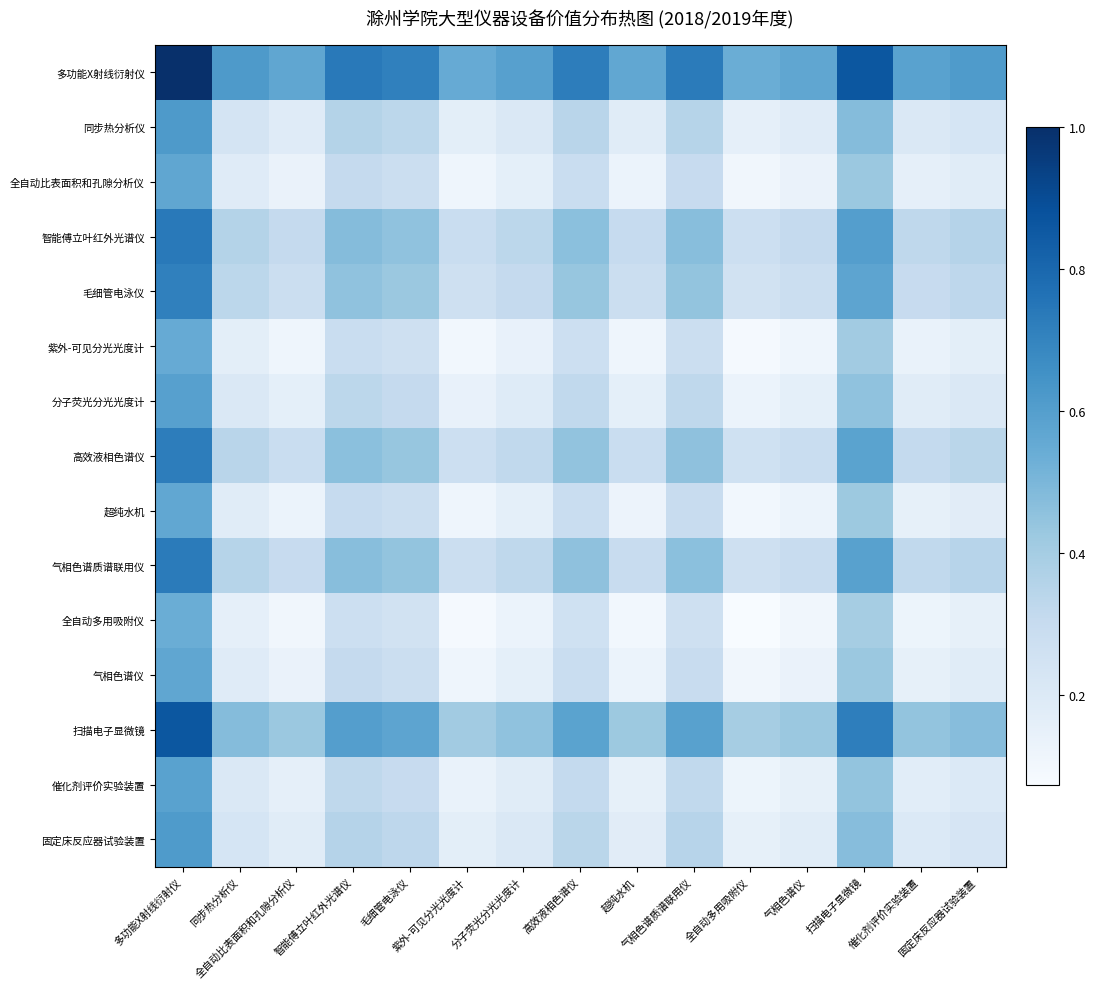

Reading left to right, list all the values displayed in this chart.

多功能X射线衍射仪: 多功能X射线衍射仪=1.0	同步热分析仪=0.6	全自动比表面积和孔隙分析仪=0.6	智能傅立叶红外光谱仪=0.7	毛细管电泳仪=0.7	紫外-可见分光光度计=0.5	分子荧光分光光度计=0.6	高效液相色谱仪=0.7	超纯水机=0.6	气相色谱质谱联用仪=0.7	全自动多用吸附仪=0.5	气相色谱仪=0.6	扫描电子显微镜=0.9	催化剂评价实验装置=0.6	固定床反应器试验装置=0.6
同步热分析仪: 多功能X射线衍射仪=0.6	同步热分析仪=0.2	全自动比表面积和孔隙分析仪=0.2	智能傅立叶红外光谱仪=0.4	毛细管电泳仪=0.3	紫外-可见分光光度计=0.2	分子荧光分光光度计=0.2	高效液相色谱仪=0.3	超纯水机=0.2	气相色谱质谱联用仪=0.3	全自动多用吸附仪=0.2	气相色谱仪=0.2	扫描电子显微镜=0.5	催化剂评价实验装置=0.2	固定床反应器试验装置=0.2
全自动比表面积和孔隙分析仪: 多功能X射线衍射仪=0.6	同步热分析仪=0.2	全自动比表面积和孔隙分析仪=0.1	智能傅立叶红外光谱仪=0.3	毛细管电泳仪=0.3	紫外-可见分光光度计=0.1	分子荧光分光光度计=0.2	高效液相色谱仪=0.3	超纯水机=0.1	气相色谱质谱联用仪=0.3	全自动多用吸附仪=0.1	气相色谱仪=0.1	扫描电子显微镜=0.4	催化剂评价实验装置=0.2	固定床反应器试验装置=0.2
智能傅立叶红外光谱仪: 多功能X射线衍射仪=0.7	同步热分析仪=0.4	全自动比表面积和孔隙分析仪=0.3	智能傅立叶红外光谱仪=0.5	毛细管电泳仪=0.5	紫外-可见分光光度计=0.3	分子荧光分光光度计=0.3	高效液相色谱仪=0.5	超纯水机=0.3	气相色谱质谱联用仪=0.5	全自动多用吸附仪=0.3	气相色谱仪=0.3	扫描电子显微镜=0.6	催化剂评价实验装置=0.3	固定床反应器试验装置=0.4
毛细管电泳仪: 多功能X射线衍射仪=0.7	同步热分析仪=0.3	全自动比表面积和孔隙分析仪=0.3	智能傅立叶红外光谱仪=0.5	毛细管电泳仪=0.4	紫外-可见分光光度计=0.3	分子荧光分光光度计=0.3	高效液相色谱仪=0.4	超纯水机=0.3	气相色谱质谱联用仪=0.4	全自动多用吸附仪=0.3	气相色谱仪=0.3	扫描电子显微镜=0.6	催化剂评价实验装置=0.3	固定床反应器试验装置=0.3
紫外-可见分光光度计: 多功能X射线衍射仪=0.5	同步热分析仪=0.2	全自动比表面积和孔隙分析仪=0.1	智能傅立叶红外光谱仪=0.3	毛细管电泳仪=0.3	紫外-可见分光光度计=0.1	分子荧光分光光度计=0.1	高效液相色谱仪=0.3	超纯水机=0.1	气相色谱质谱联用仪=0.3	全自动多用吸附仪=0.1	气相色谱仪=0.1	扫描电子显微镜=0.4	催化剂评价实验装置=0.1	固定床反应器试验装置=0.2
分子荧光分光光度计: 多功能X射线衍射仪=0.6	同步热分析仪=0.2	全自动比表面积和孔隙分析仪=0.2	智能傅立叶红外光谱仪=0.3	毛细管电泳仪=0.3	紫外-可见分光光度计=0.1	分子荧光分光光度计=0.2	高效液相色谱仪=0.3	超纯水机=0.2	气相色谱质谱联用仪=0.3	全自动多用吸附仪=0.1	气相色谱仪=0.2	扫描电子显微镜=0.5	催化剂评价实验装置=0.2	固定床反应器试验装置=0.2
高效液相色谱仪: 多功能X射线衍射仪=0.7	同步热分析仪=0.3	全自动比表面积和孔隙分析仪=0.3	智能傅立叶红外光谱仪=0.5	毛细管电泳仪=0.4	紫外-可见分光光度计=0.3	分子荧光分光光度计=0.3	高效液相色谱仪=0.4	超纯水机=0.3	气相色谱质谱联用仪=0.5	全自动多用吸附仪=0.3	气相色谱仪=0.3	扫描电子显微镜=0.6	催化剂评价实验装置=0.3	固定床反应器试验装置=0.3
超纯水机: 多功能X射线衍射仪=0.6	同步热分析仪=0.2	全自动比表面积和孔隙分析仪=0.1	智能傅立叶红外光谱仪=0.3	毛细管电泳仪=0.3	紫外-可见分光光度计=0.1	分子荧光分光光度计=0.2	高效液相色谱仪=0.3	超纯水机=0.1	气相色谱质谱联用仪=0.3	全自动多用吸附仪=0.1	气相色谱仪=0.1	扫描电子显微镜=0.4	催化剂评价实验装置=0.2	固定床反应器试验装置=0.2
气相色谱质谱联用仪: 多功能X射线衍射仪=0.7	同步热分析仪=0.3	全自动比表面积和孔隙分析仪=0.3	智能傅立叶红外光谱仪=0.5	毛细管电泳仪=0.4	紫外-可见分光光度计=0.3	分子荧光分光光度计=0.3	高效液相色谱仪=0.5	超纯水机=0.3	气相色谱质谱联用仪=0.5	全自动多用吸附仪=0.3	气相色谱仪=0.3	扫描电子显微镜=0.6	催化剂评价实验装置=0.3	固定床反应器试验装置=0.3
全自动多用吸附仪: 多功能X射线衍射仪=0.5	同步热分析仪=0.2	全自动比表面积和孔隙分析仪=0.1	智能傅立叶红外光谱仪=0.3	毛细管电泳仪=0.3	紫外-可见分光光度计=0.1	分子荧光分光光度计=0.1	高效液相色谱仪=0.3	超纯水机=0.1	气相色谱质谱联用仪=0.3	全自动多用吸附仪=0.1	气相色谱仪=0.1	扫描电子显微镜=0.4	催化剂评价实验装置=0.1	固定床反应器试验装置=0.2
气相色谱仪: 多功能X射线衍射仪=0.6	同步热分析仪=0.2	全自动比表面积和孔隙分析仪=0.1	智能傅立叶红外光谱仪=0.3	毛细管电泳仪=0.3	紫外-可见分光光度计=0.1	分子荧光分光光度计=0.2	高效液相色谱仪=0.3	超纯水机=0.1	气相色谱质谱联用仪=0.3	全自动多用吸附仪=0.1	气相色谱仪=0.1	扫描电子显微镜=0.4	催化剂评价实验装置=0.2	固定床反应器试验装置=0.2
扫描电子显微镜: 多功能X射线衍射仪=0.9	同步热分析仪=0.5	全自动比表面积和孔隙分析仪=0.4	智能傅立叶红外光谱仪=0.6	毛细管电泳仪=0.6	紫外-可见分光光度计=0.4	分子荧光分光光度计=0.5	高效液相色谱仪=0.6	超纯水机=0.4	气相色谱质谱联用仪=0.6	全自动多用吸附仪=0.4	气相色谱仪=0.4	扫描电子显微镜=0.7	催化剂评价实验装置=0.4	固定床反应器试验装置=0.5
催化剂评价实验装置: 多功能X射线衍射仪=0.6	同步热分析仪=0.2	全自动比表面积和孔隙分析仪=0.2	智能傅立叶红外光谱仪=0.3	毛细管电泳仪=0.3	紫外-可见分光光度计=0.1	分子荧光分光光度计=0.2	高效液相色谱仪=0.3	超纯水机=0.2	气相色谱质谱联用仪=0.3	全自动多用吸附仪=0.1	气相色谱仪=0.2	扫描电子显微镜=0.4	催化剂评价实验装置=0.2	固定床反应器试验装置=0.2
固定床反应器试验装置: 多功能X射线衍射仪=0.6	同步热分析仪=0.2	全自动比表面积和孔隙分析仪=0.2	智能傅立叶红外光谱仪=0.4	毛细管电泳仪=0.3	紫外-可见分光光度计=0.2	分子荧光分光光度计=0.2	高效液相色谱仪=0.3	超纯水机=0.2	气相色谱质谱联用仪=0.3	全自动多用吸附仪=0.2	气相色谱仪=0.2	扫描电子显微镜=0.5	催化剂评价实验装置=0.2	固定床反应器试验装置=0.2